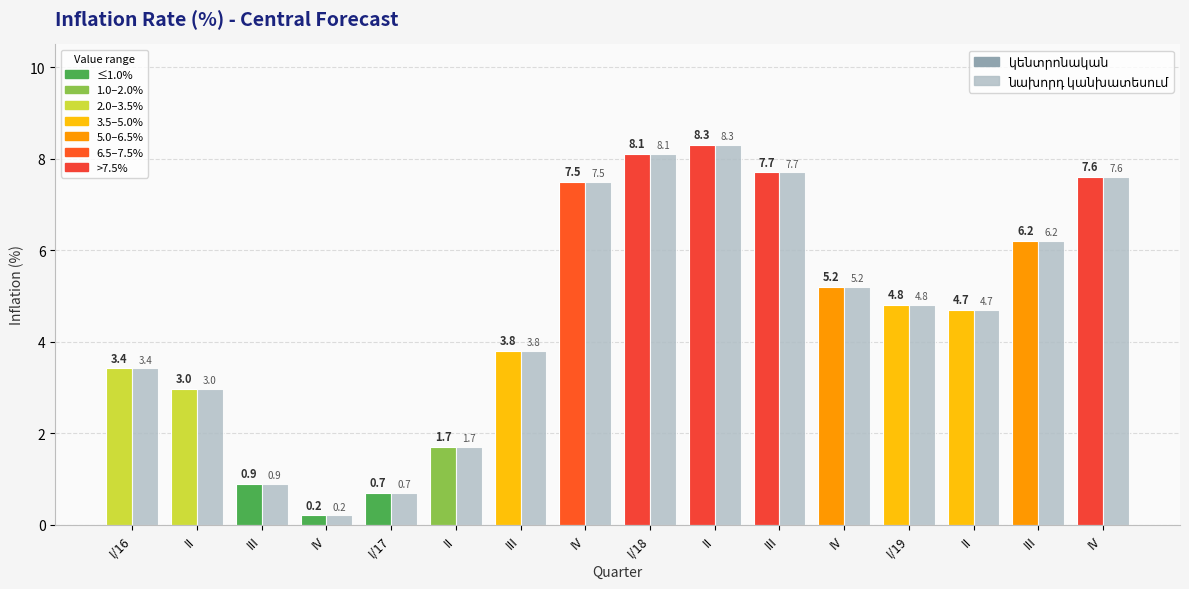

What is the total value across all series at II?

6.0